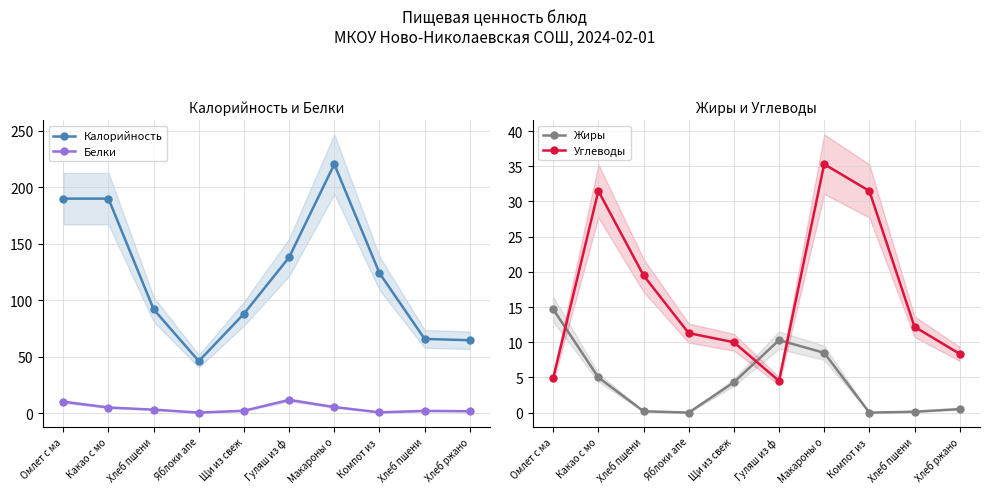

In Белки, how many points are higher than both neighbors (excluding endpoints)?

2